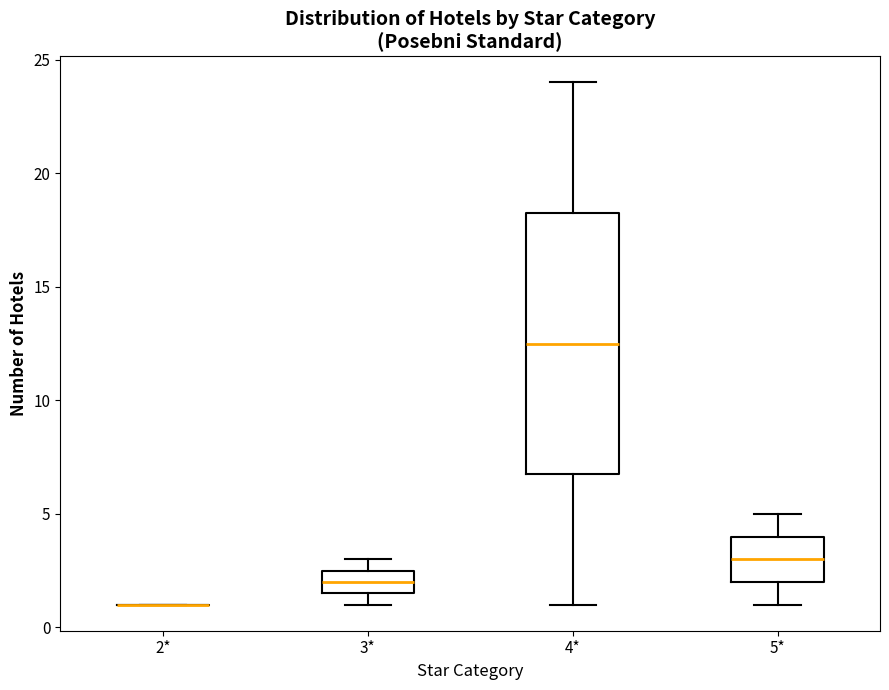

Reading left to right, read every box against the y-axis: the position of its median line, the range the box covers, and the ends of its whiskers. The values are not printed on the chart, so give them approximately, as read against the axis.

2*: box collapsed to a line at 1.0, whiskers 1.0 to 1.0
3*: median 2.0, box 1.5 to 2.5, whiskers 1.0 to 3.0
4*: median 12.5, box 7.0 to 18.5, whiskers 1.0 to 24.0
5*: median 3.0, box 2.0 to 4.0, whiskers 1.0 to 5.0